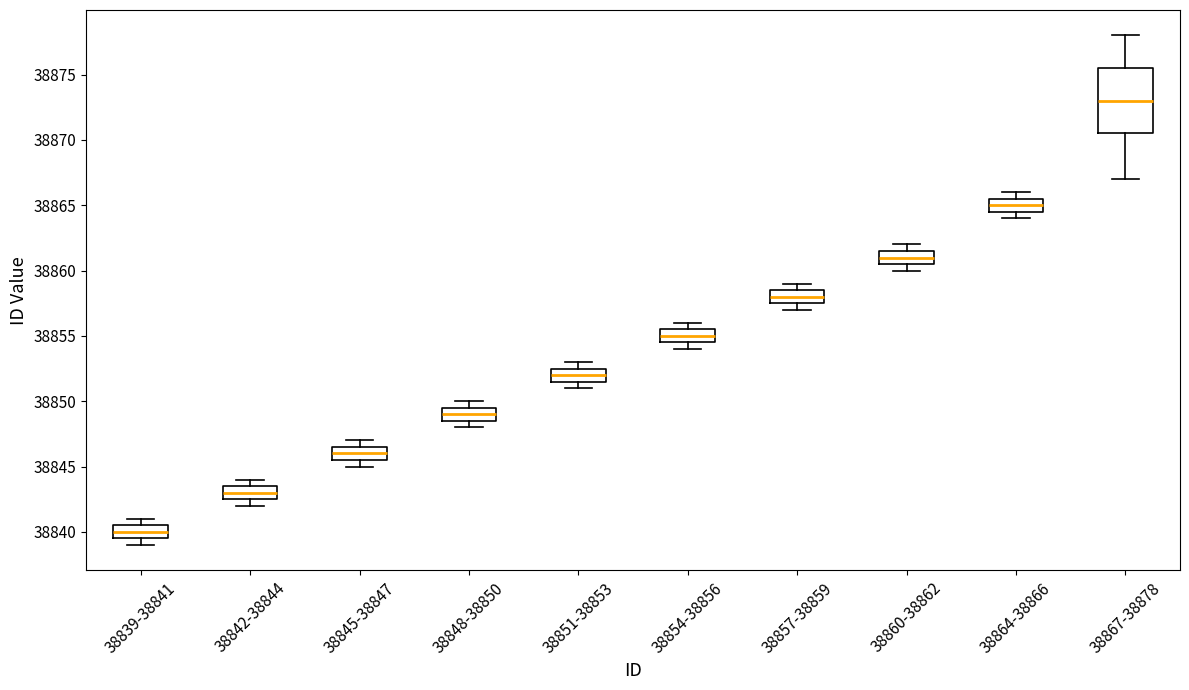

Which box is the tallest, from its lower edge to its upper edge?

38867-38878